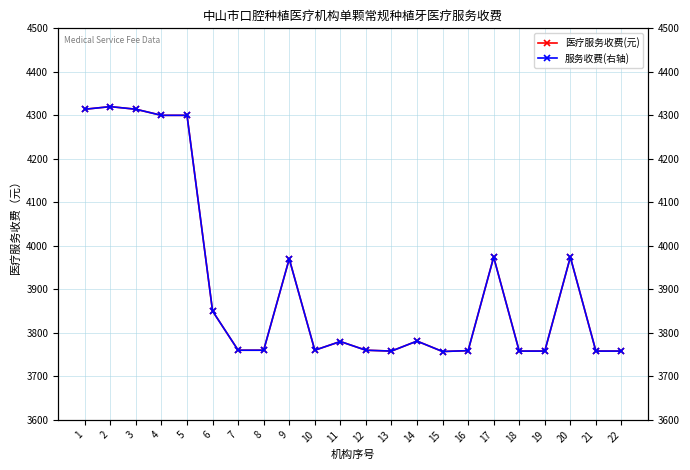

Reading right to left, what are all the values shown in this chart?

医疗服务收费(元): 3758	3758	3974	3758	3758	3974	3759	3757	3781	3758	3760	3780	3760	3970	3760	3760	3850	4300	4300	4314	4320	4314
服务收费(右轴): 3758	3758	3974	3758	3758	3974	3759	3757	3781	3758	3760	3780	3760	3970	3760	3760	3850	4300	4300	4314	4320	4314